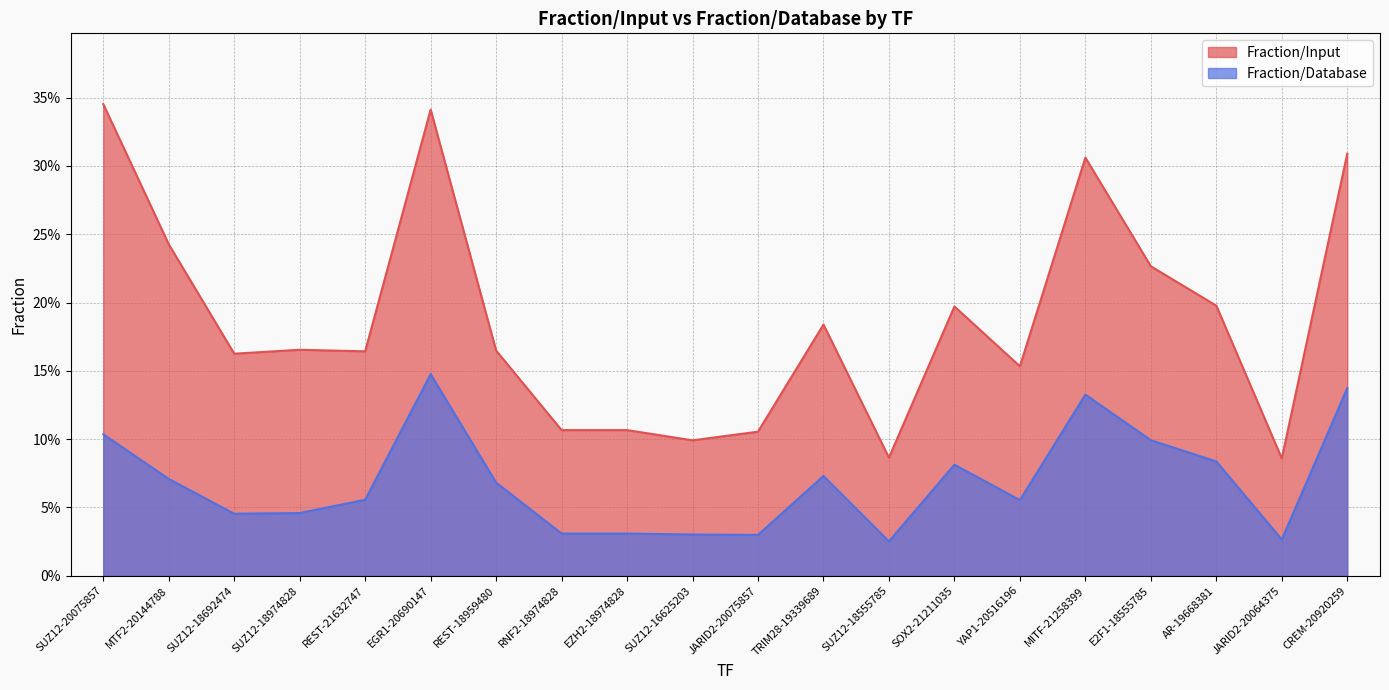

Reading left to right, extract all data points from this chart.

Fraction/Input: 0.3	0.2	0.2	0.2	0.2	0.3	0.2	0.1	0.1	0.1	0.1	0.2	0.1	0.2	0.2	0.3	0.2	0.2	0.1	0.3
Fraction/Database: 0.1	0.1	0.0	0.0	0.1	0.1	0.1	0.0	0.0	0.0	0.0	0.1	0.0	0.1	0.1	0.1	0.1	0.1	0.0	0.1